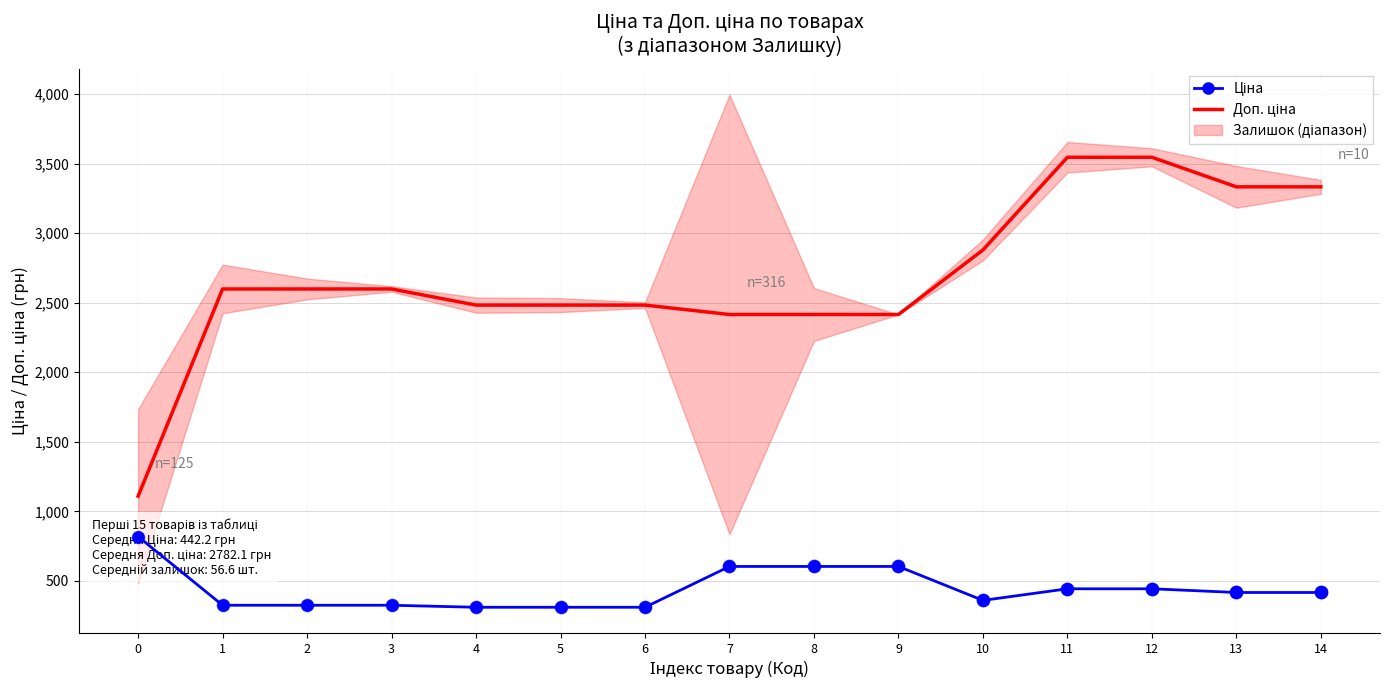

Which series contains the highest Y value?

Доп. ціна